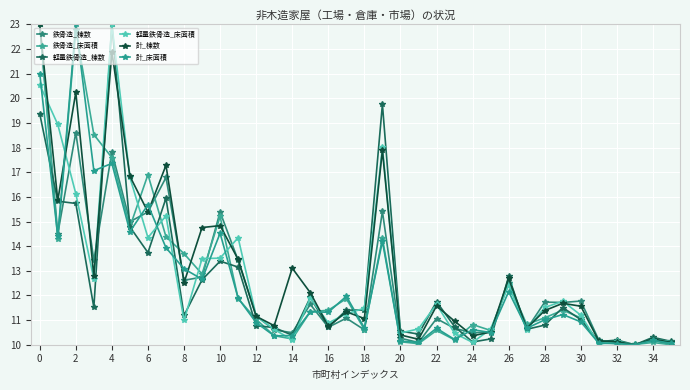

What are all the series names shown in the legend?

鉄骨造_棟数, 鉄骨造_床面積, 軽量鉄骨造_棟数, 軽量鉄骨造_床面積, 計_棟数, 計_床面積